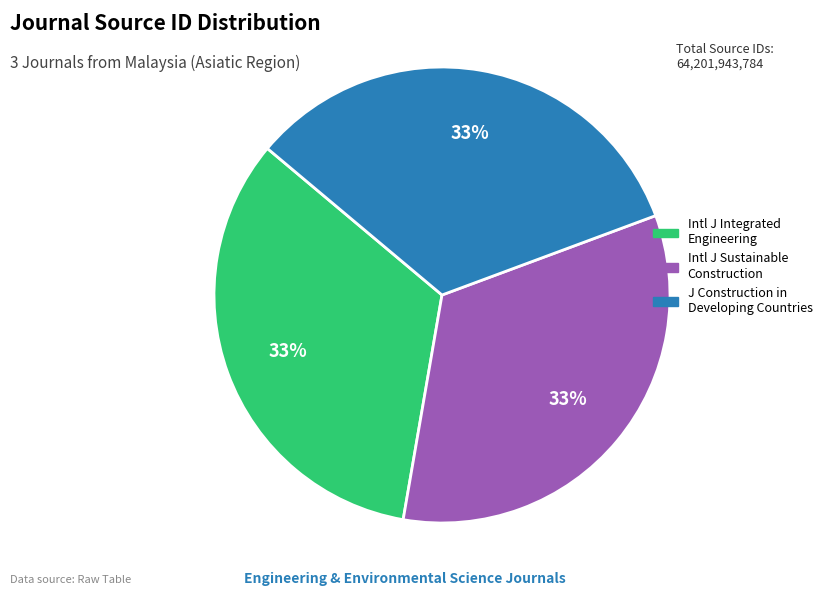

Is there any slice that represents more than half of the pie?

No